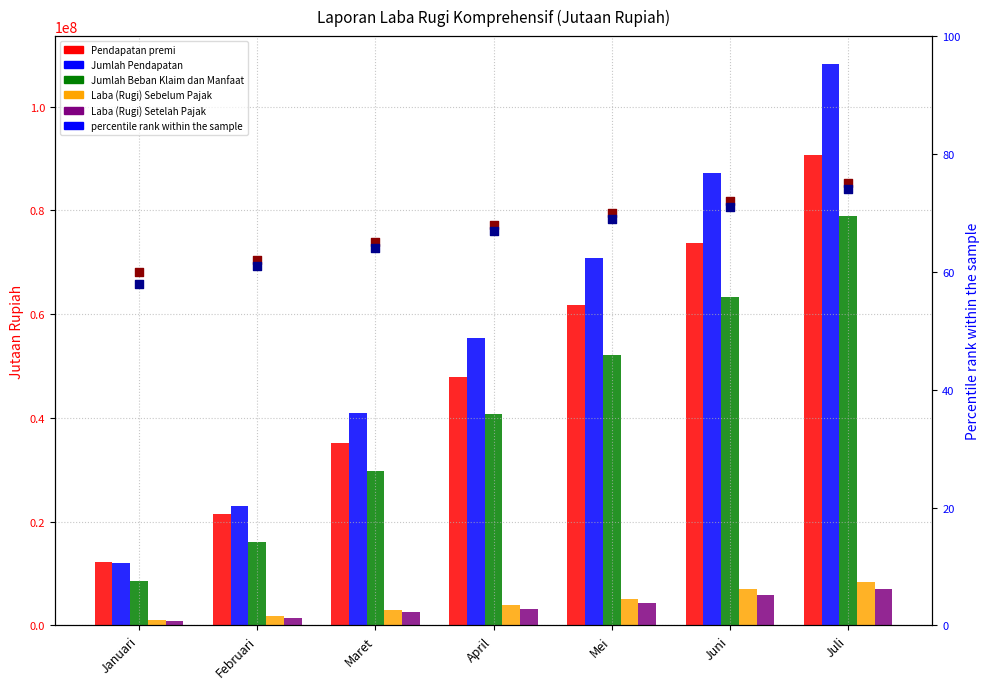

At how many categories does at least one series exceed 5414115?

7